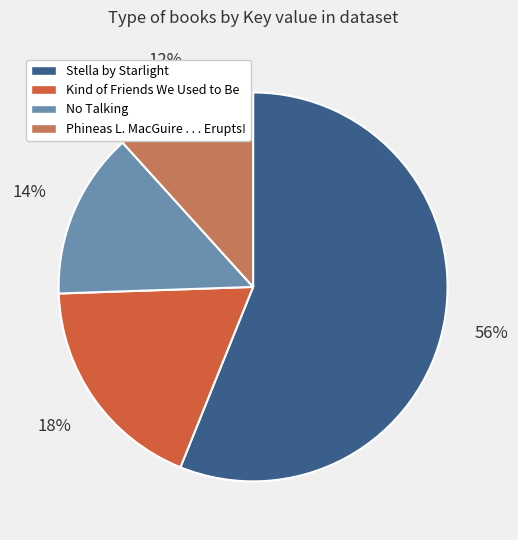

What is the ratio of the value at Phineas L. MacGuire . . . Erupts! to the value at Stella by Starlight?

0.2